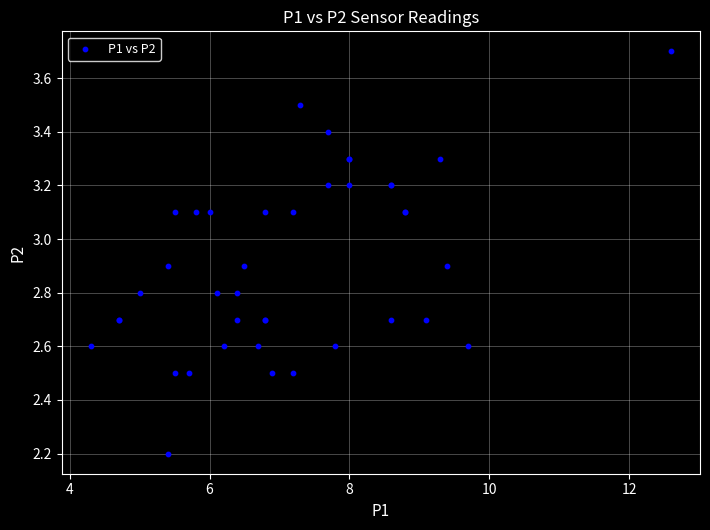

What Y value in the scatter plot is closest to 2?

2.2